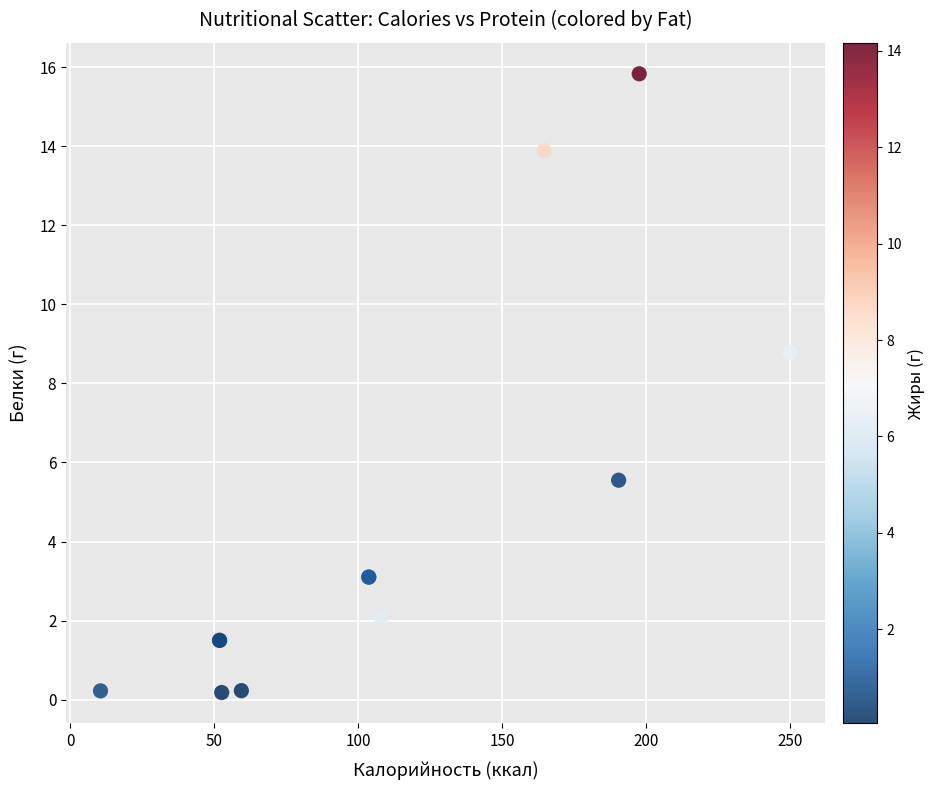

What Y value in the scatter plot is closest to 8?

8.8